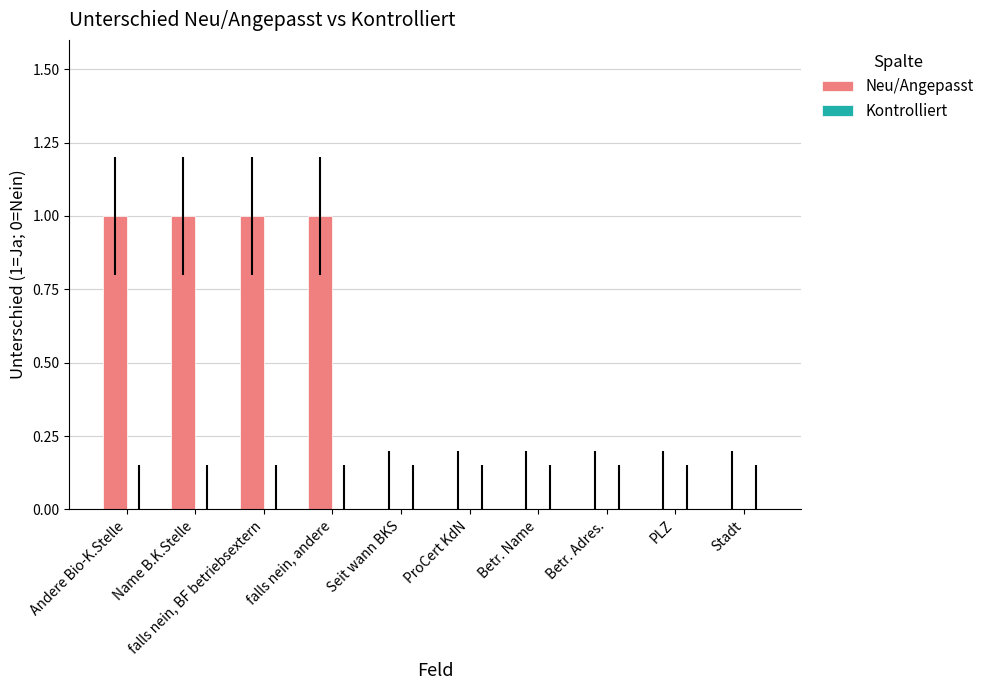

Between ProCert KdN and falls nein, BF betriebsextern, which is larger?

falls nein, BF betriebsextern